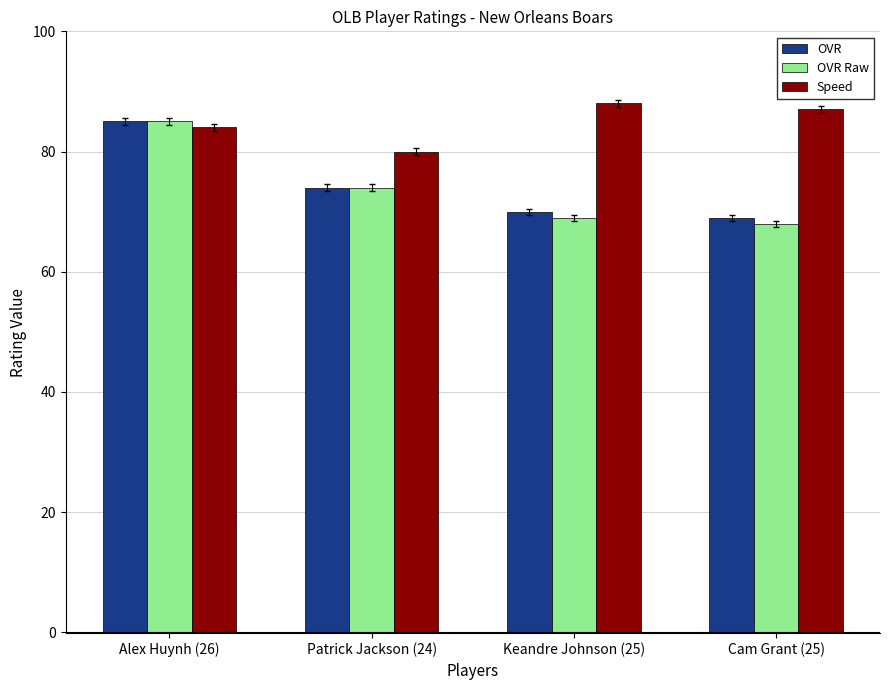

At which label is OVR Raw closest to 76?

Patrick Jackson (24)